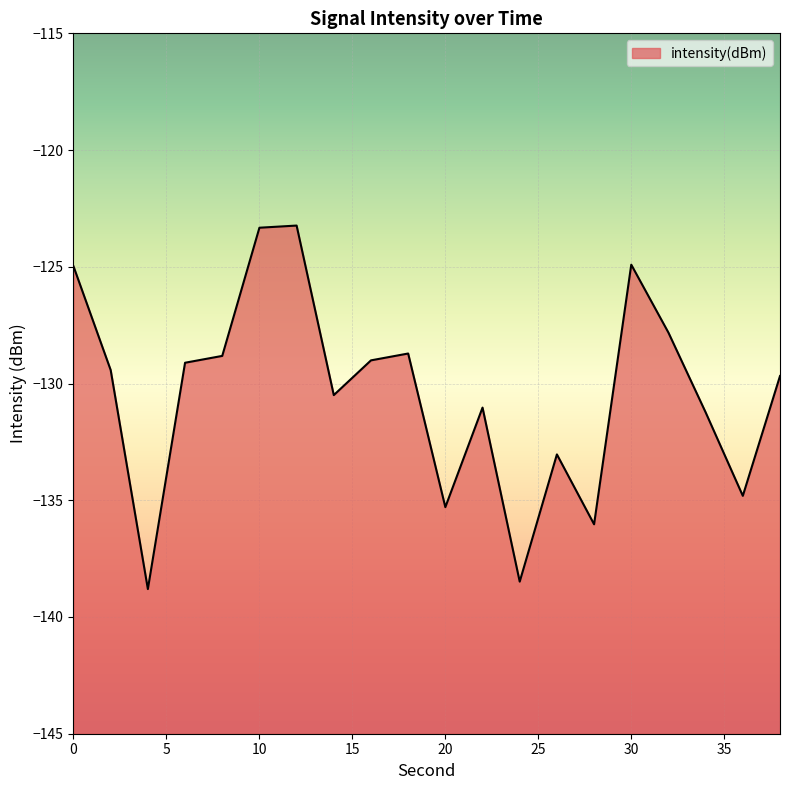

What is the value of the 3rd point from the left?

-138.8